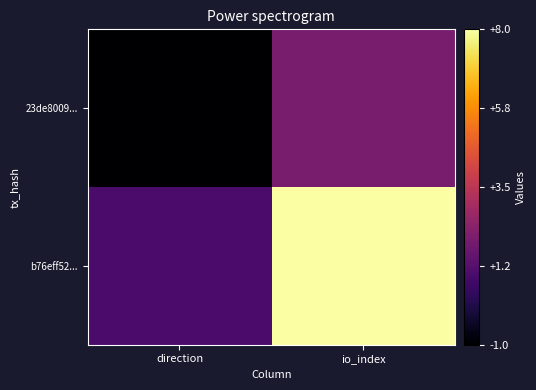

Reading left to right, list all the values displayed in this chart.

23de8009...: direction=-1	io_index=2
b76eff52...: direction=1	io_index=8